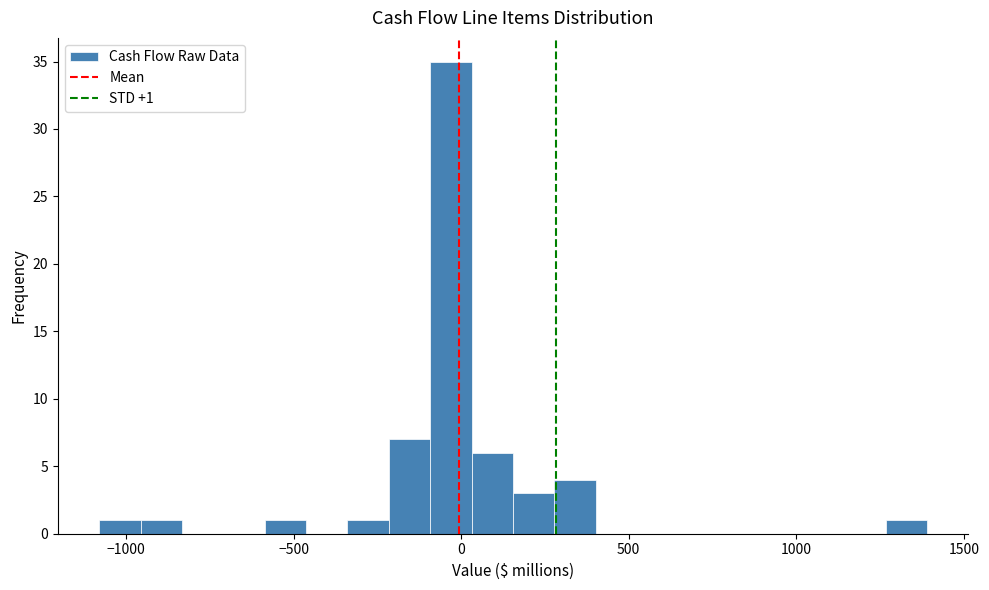

Read against the x-axis, roughly where is the centre of the tallest bar?

-50